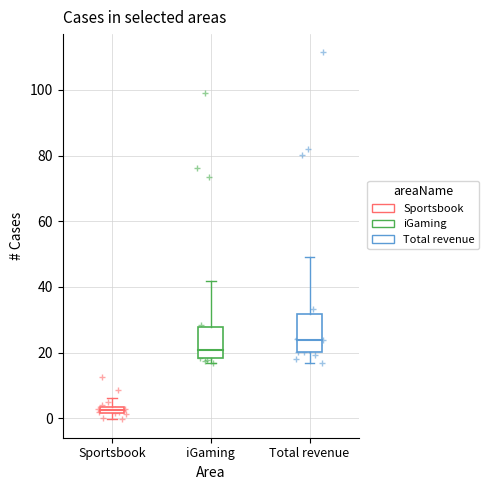

What are all the series names shown in the legend?

Sportsbook, iGaming, Total revenue